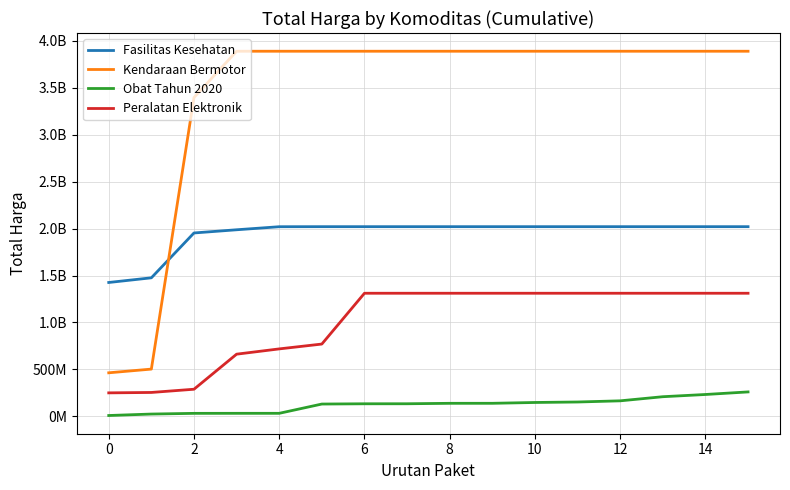

Is this an area chart (filled region under the line)?

No